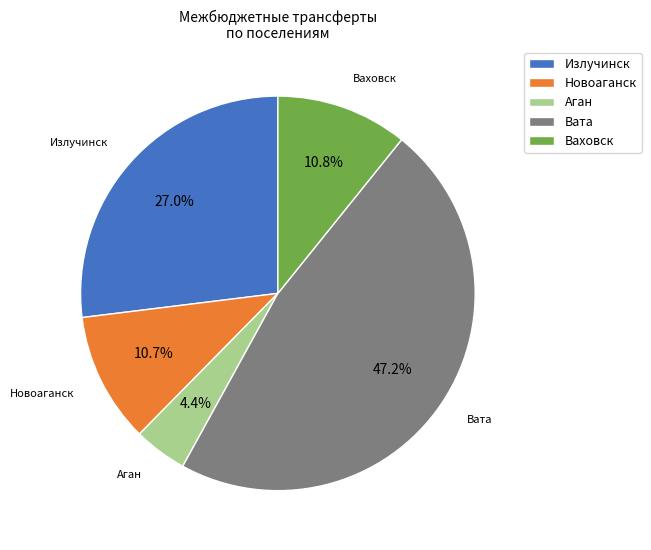

To the nearest percent, what portion does Аган represent?

4%